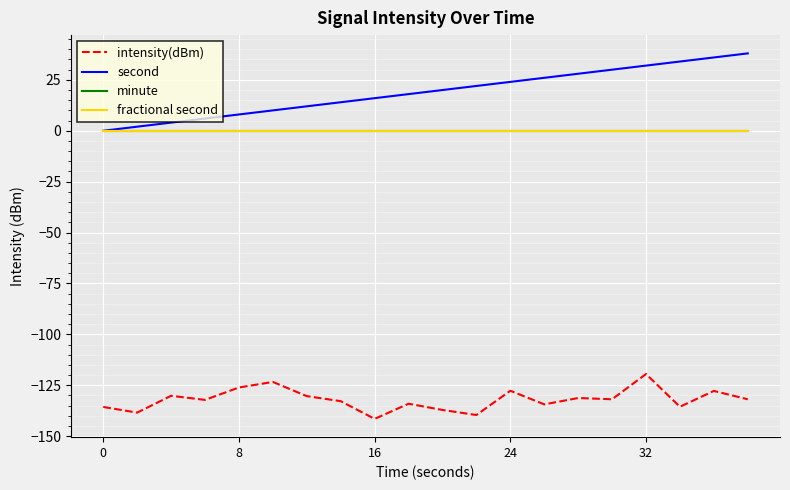

List the series in order of their peak value, lowest first.

intensity(dBm), minute, fractional second, second